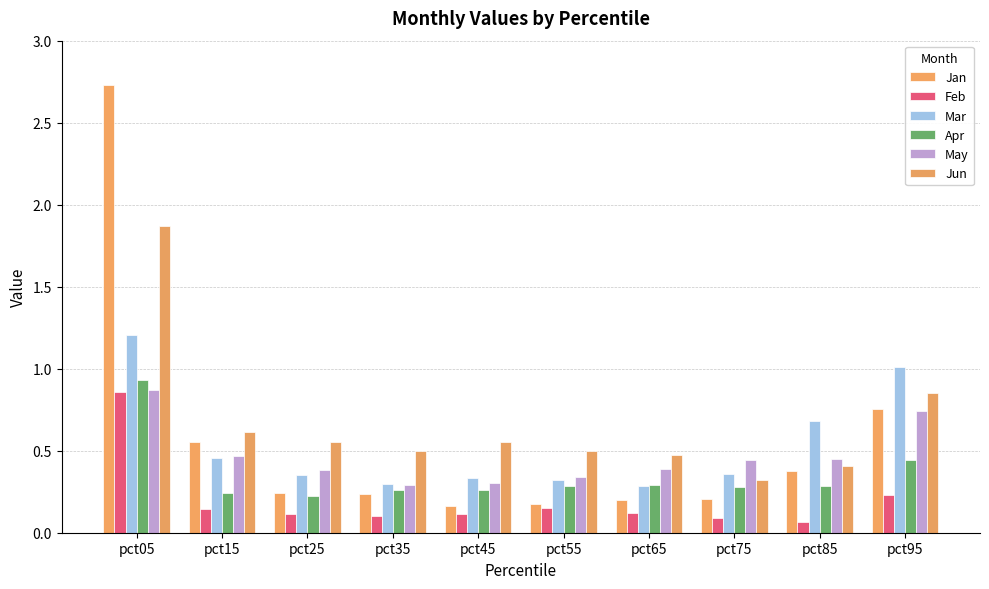

Are the bars grouped side by side (vs. stacked)?

Yes